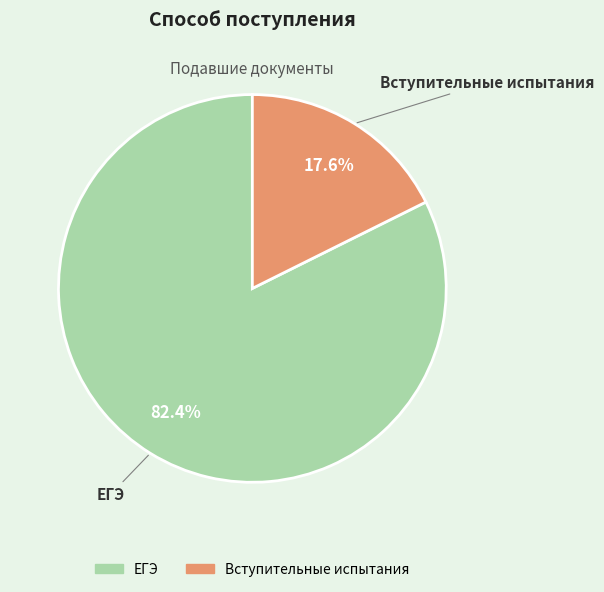

How many slices are in this pie chart?

2